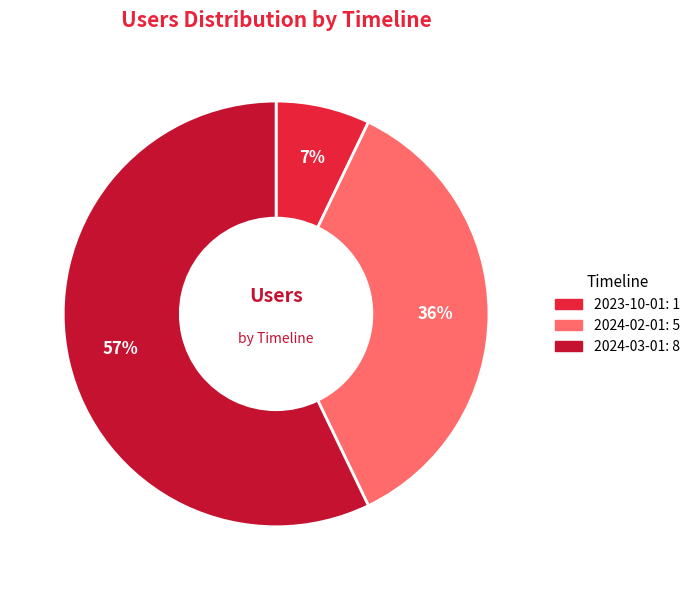

Which category has the smallest portion of the pie?

2023-10-01